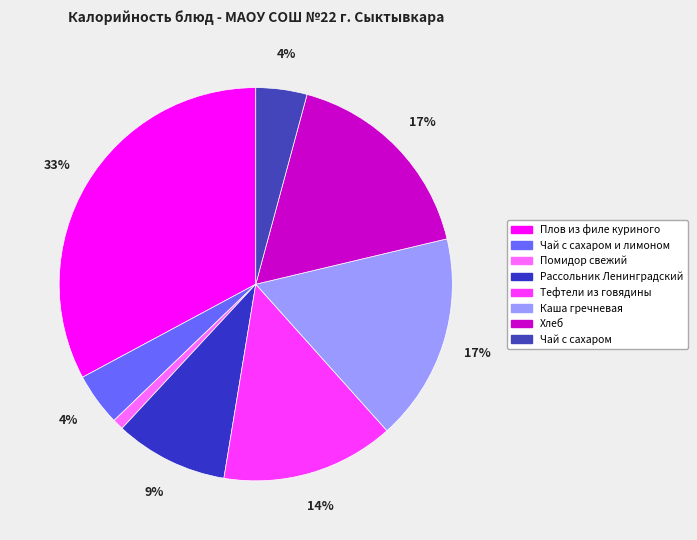

To the nearest percent, what is the combined percentage of Плов из филе куриного and Каша гречневая?

50%